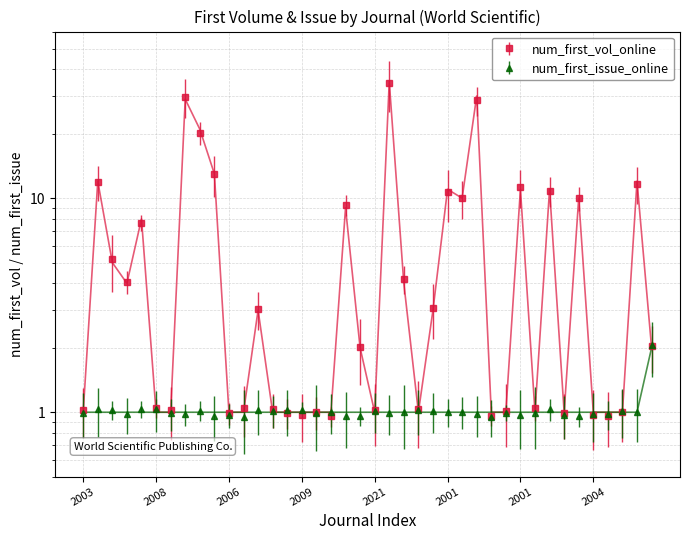

How many series are shown in this chart?

2